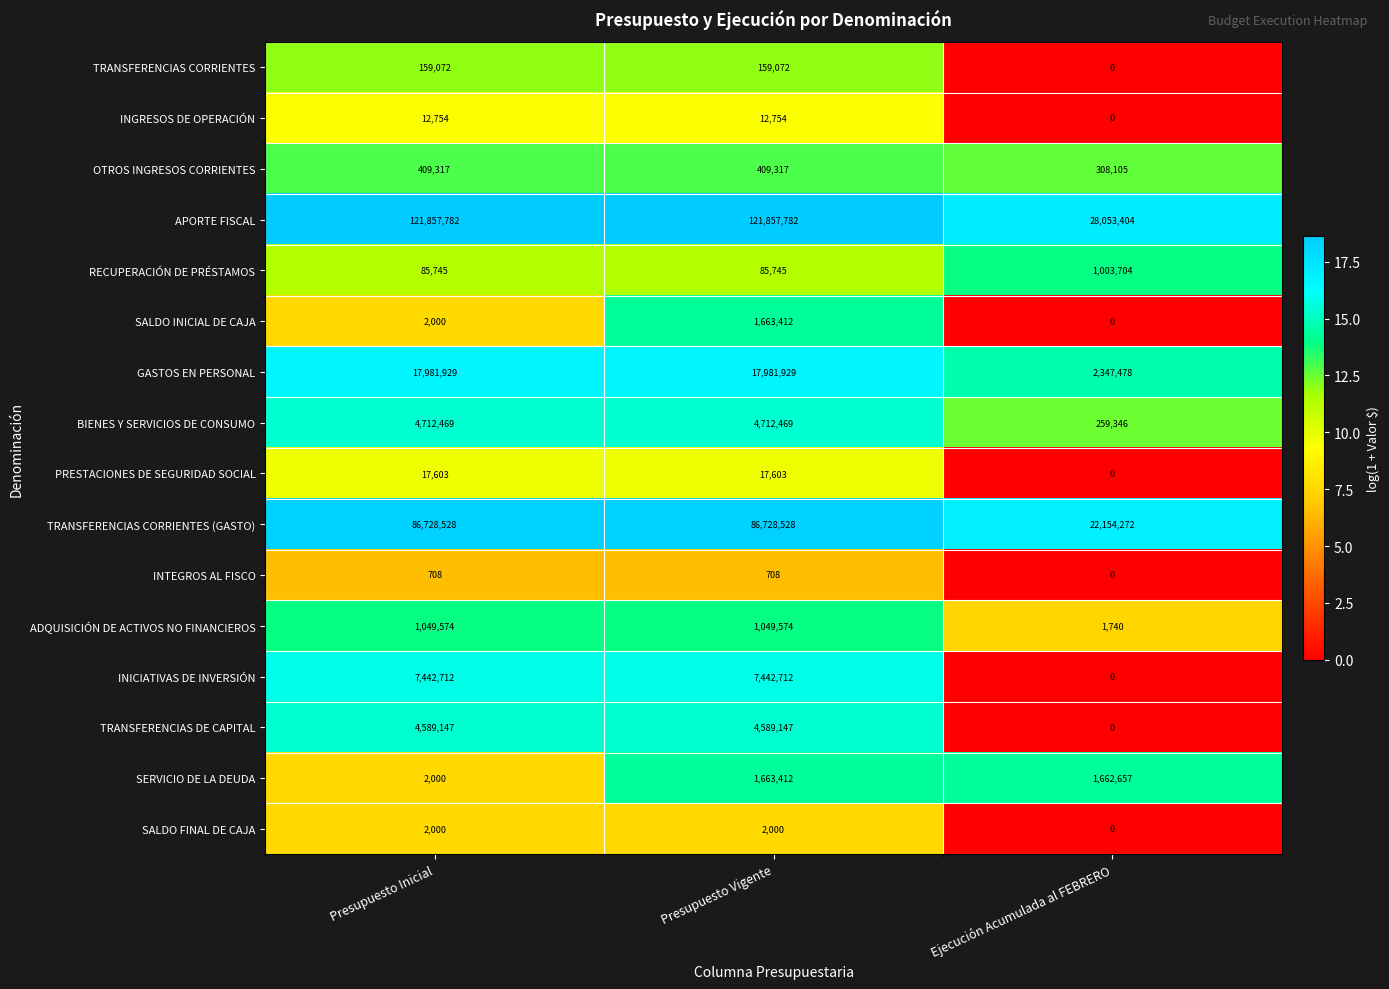

The value of TRANSFERENCIAS CORRIENTES at Ejecución Acumulada al FEBRERO is -89864. True or false?

False